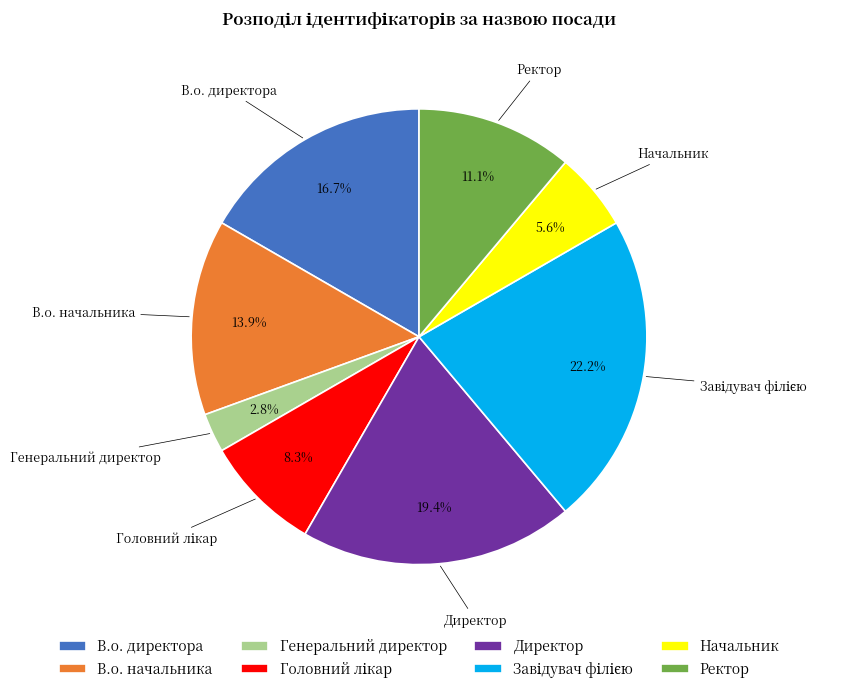

What is the smallest slice in the pie chart?

Генеральний директор